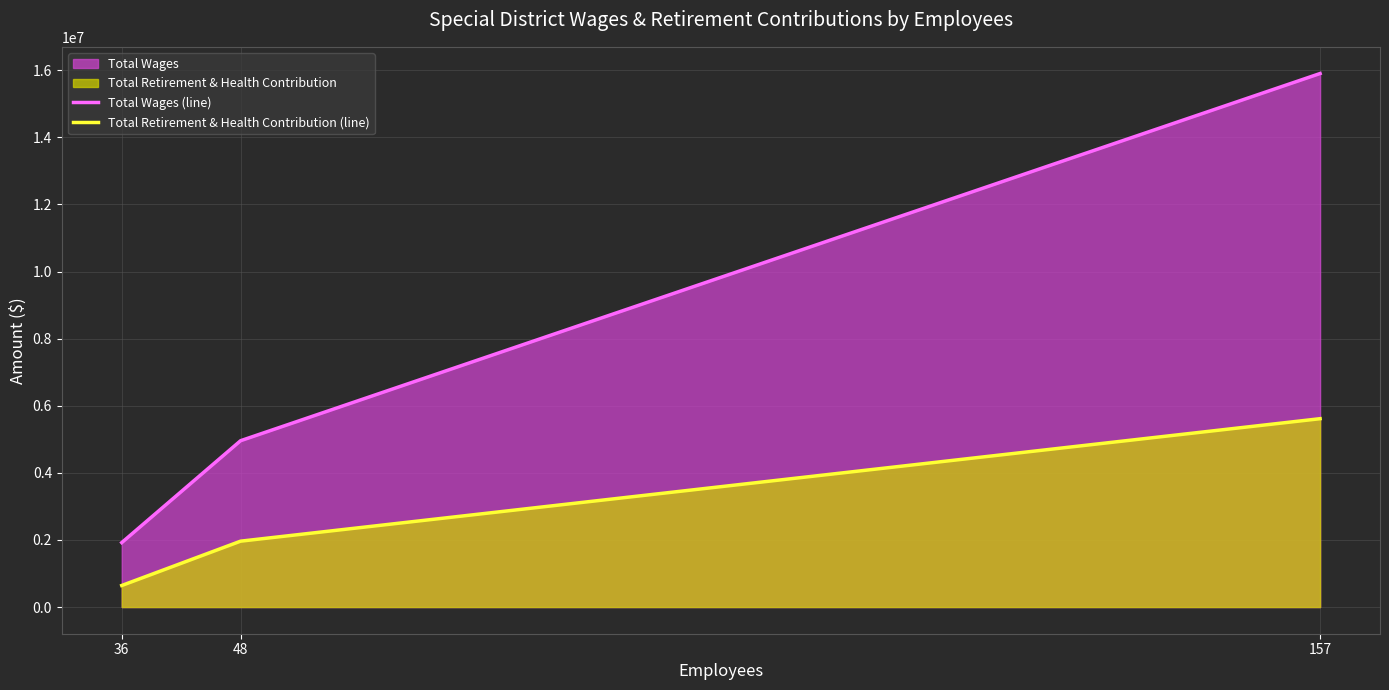

At which category is the sum across all series the highest?

157